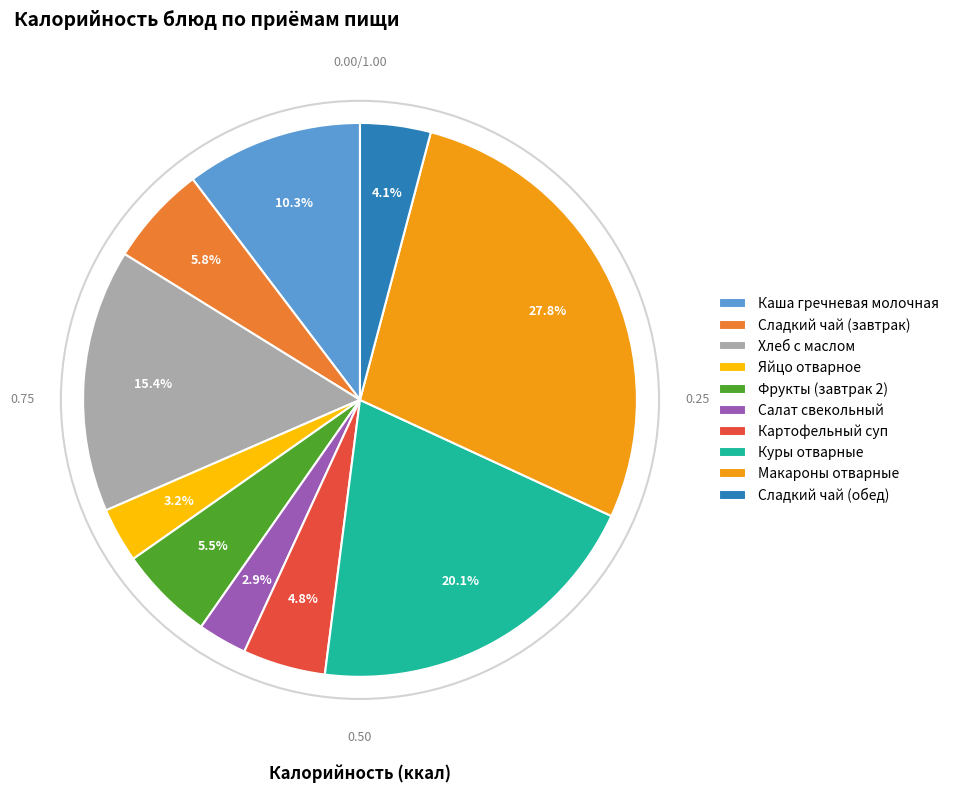

Does Каша гречневая молочная account for over 50% of the chart?

No